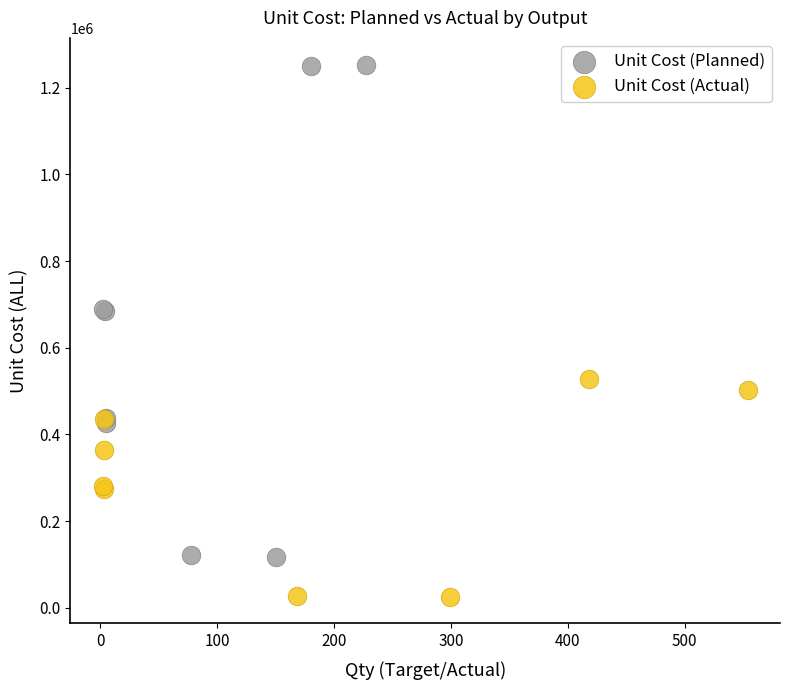

What are all the series names shown in the legend?

Unit Cost (Planned), Unit Cost (Actual)